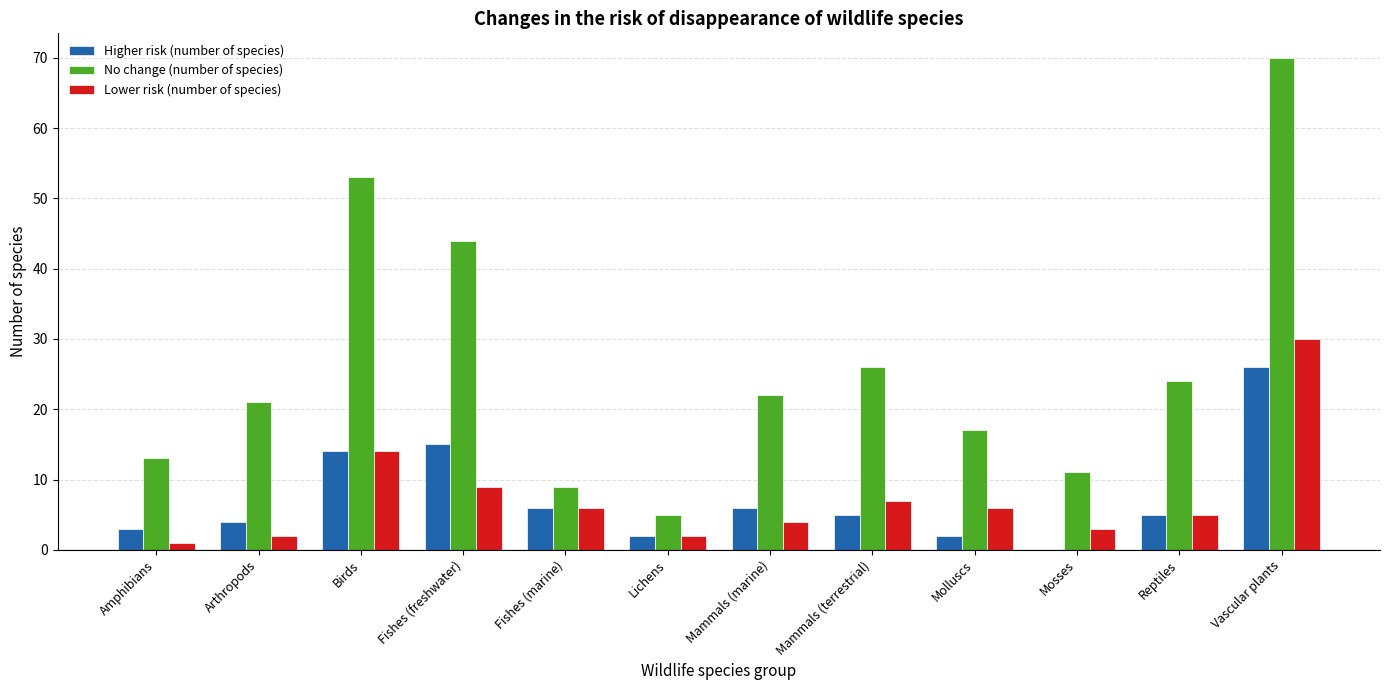

The Lower risk (number of species) series shows 3 at Molluscs. True or false?

False